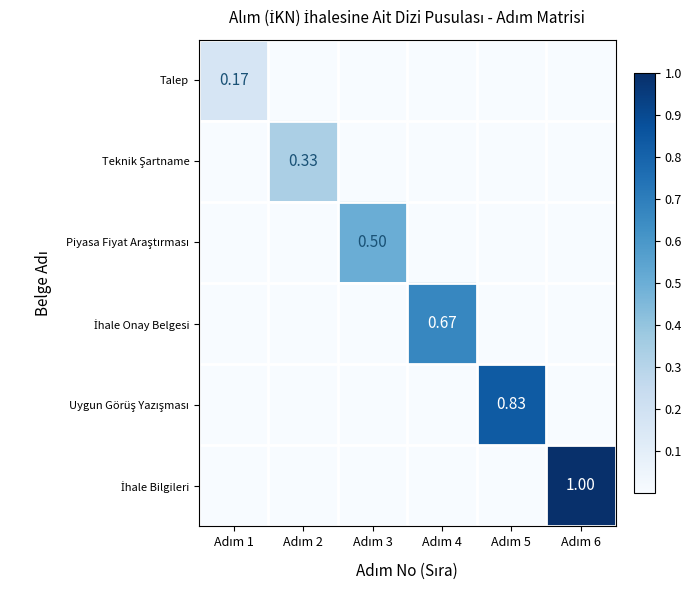

At how many categories does at least one series exceed 0?

6